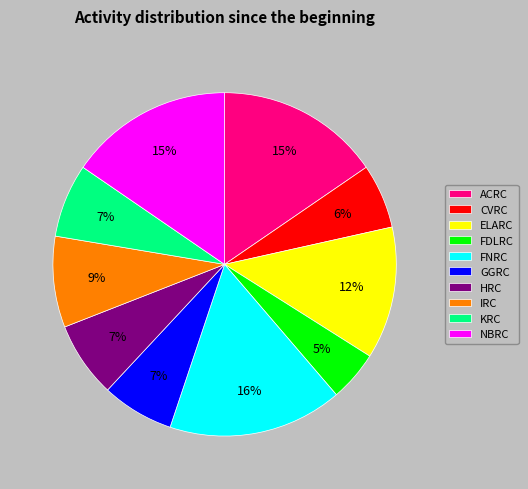

To the nearest percent, what portion does FNRC represent?

16%